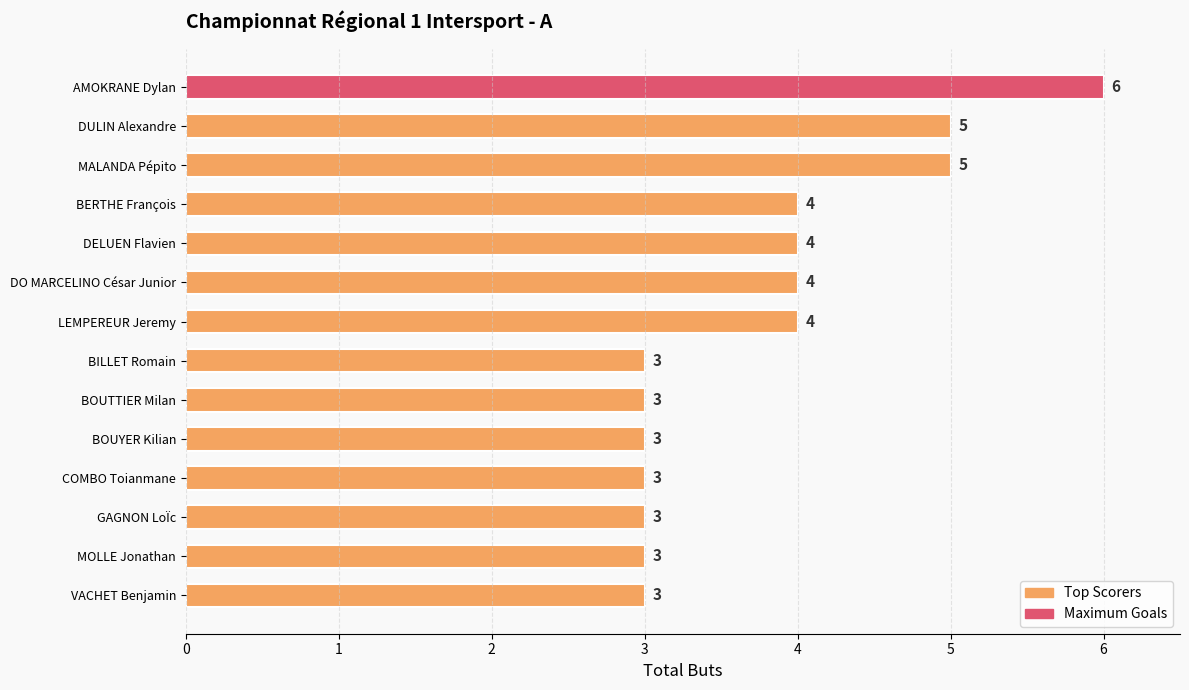

How many values are between 3 and 4?

11